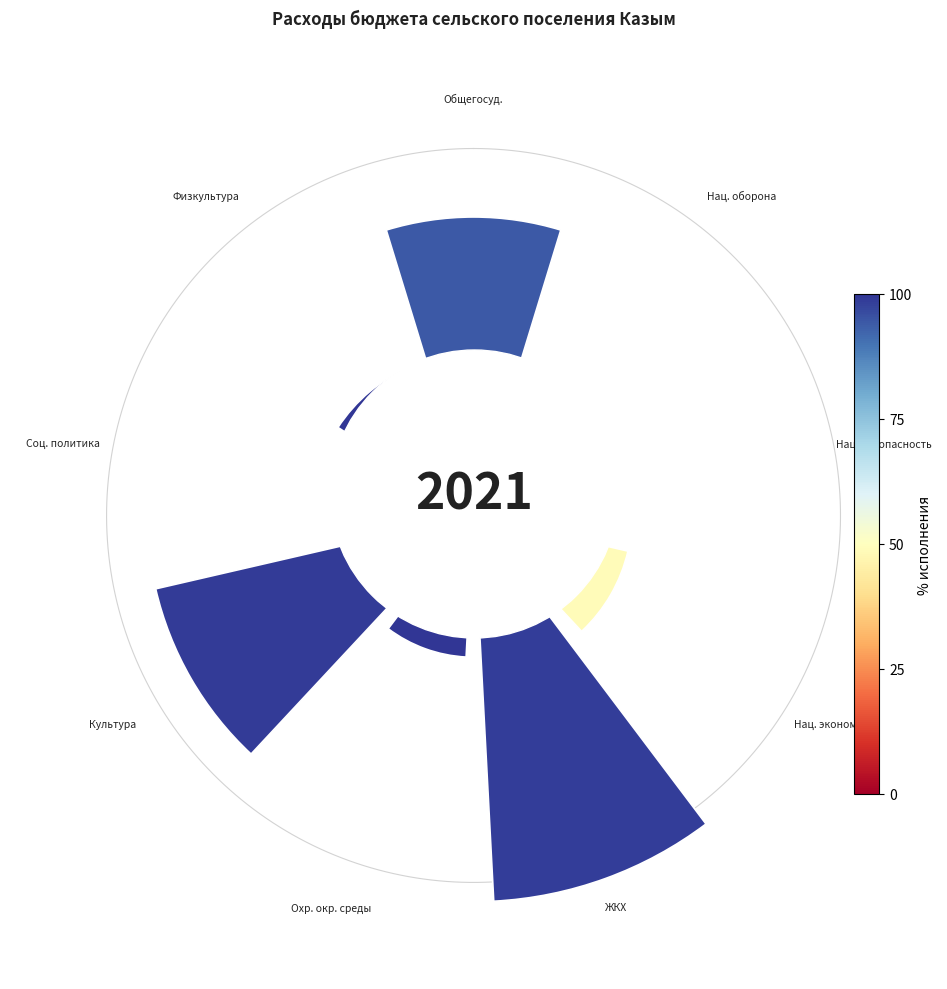

Which category has the biggest portion of the pie?

Жилищно-коммунальное хозяйство